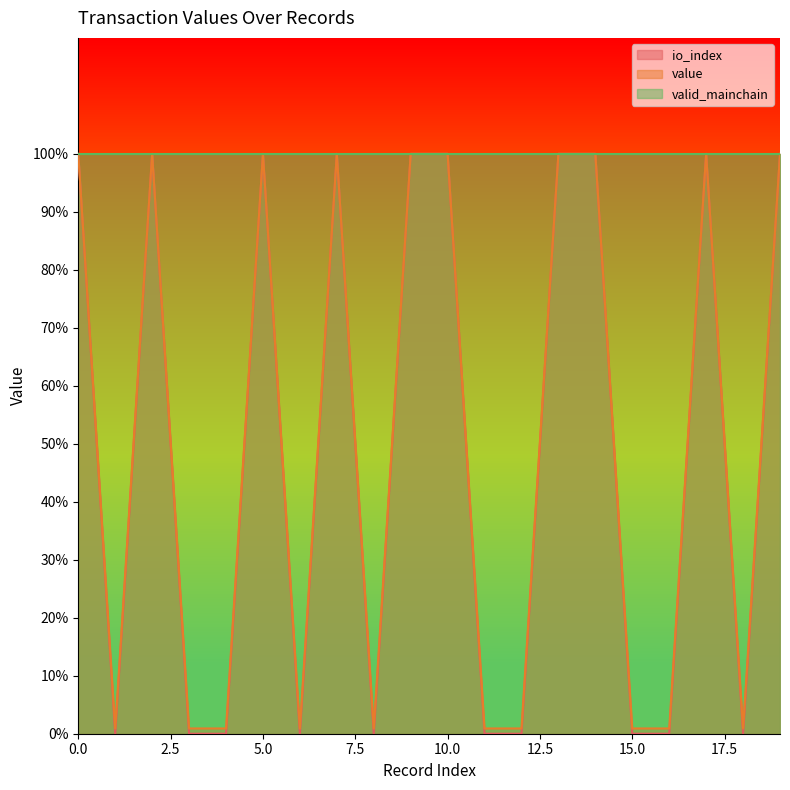

Does the chart display data point markers on the line(s)?

No